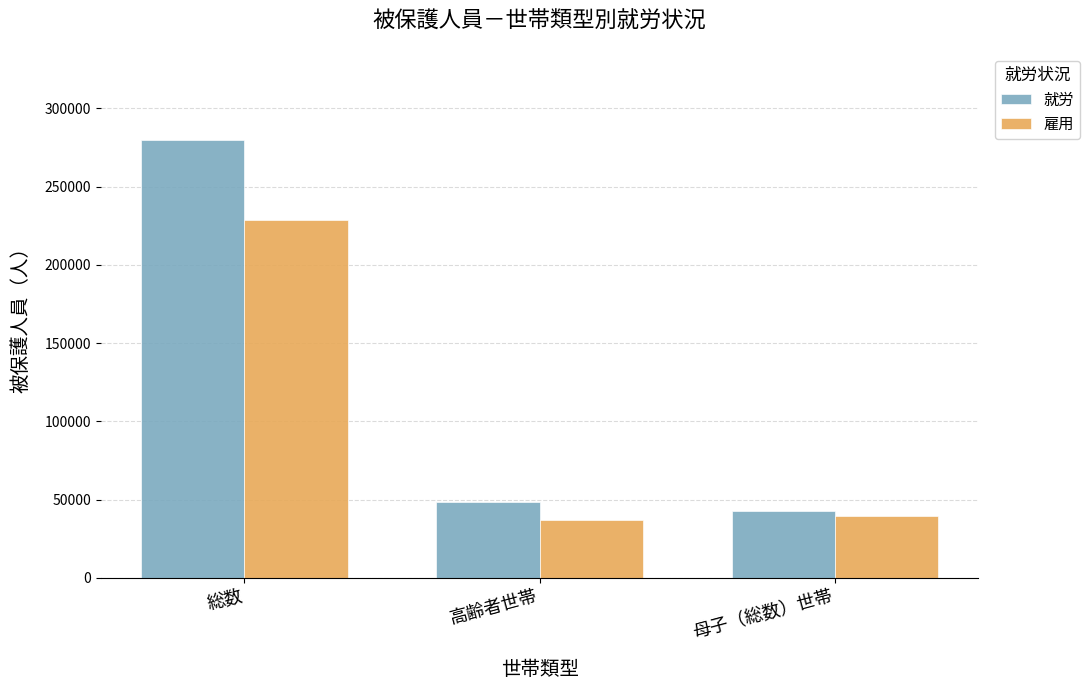

Where does the 雇用 series first go above 39370?

総数